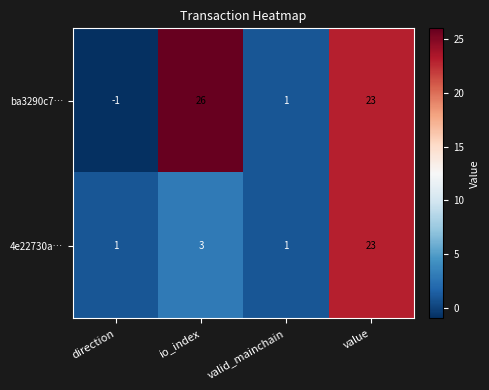

What is the maximum value shown in the chart?

26